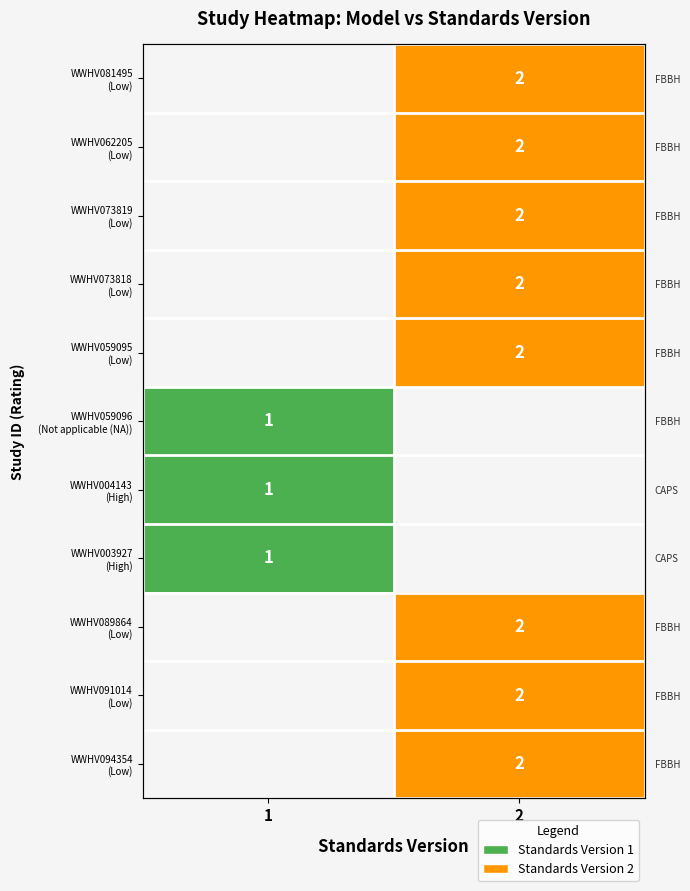

What is the minimum value shown in the chart?

1.0